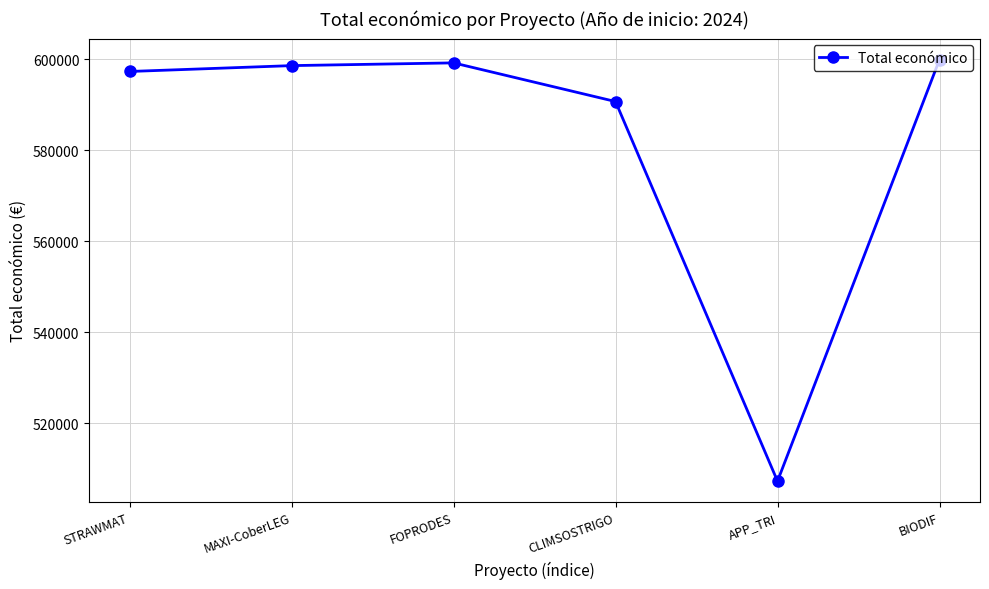

What is the difference between the maximum and minimum values?

92672